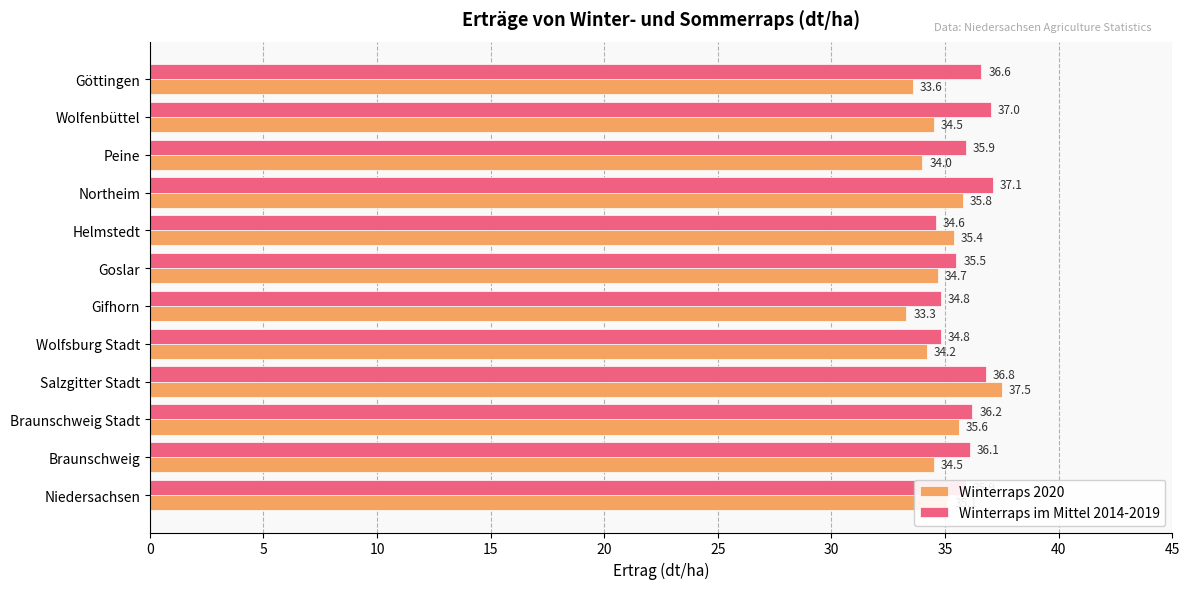

What is the difference between the maximum and second lowest values in the Winterraps im Mittel 2014-2019 series?

2.3